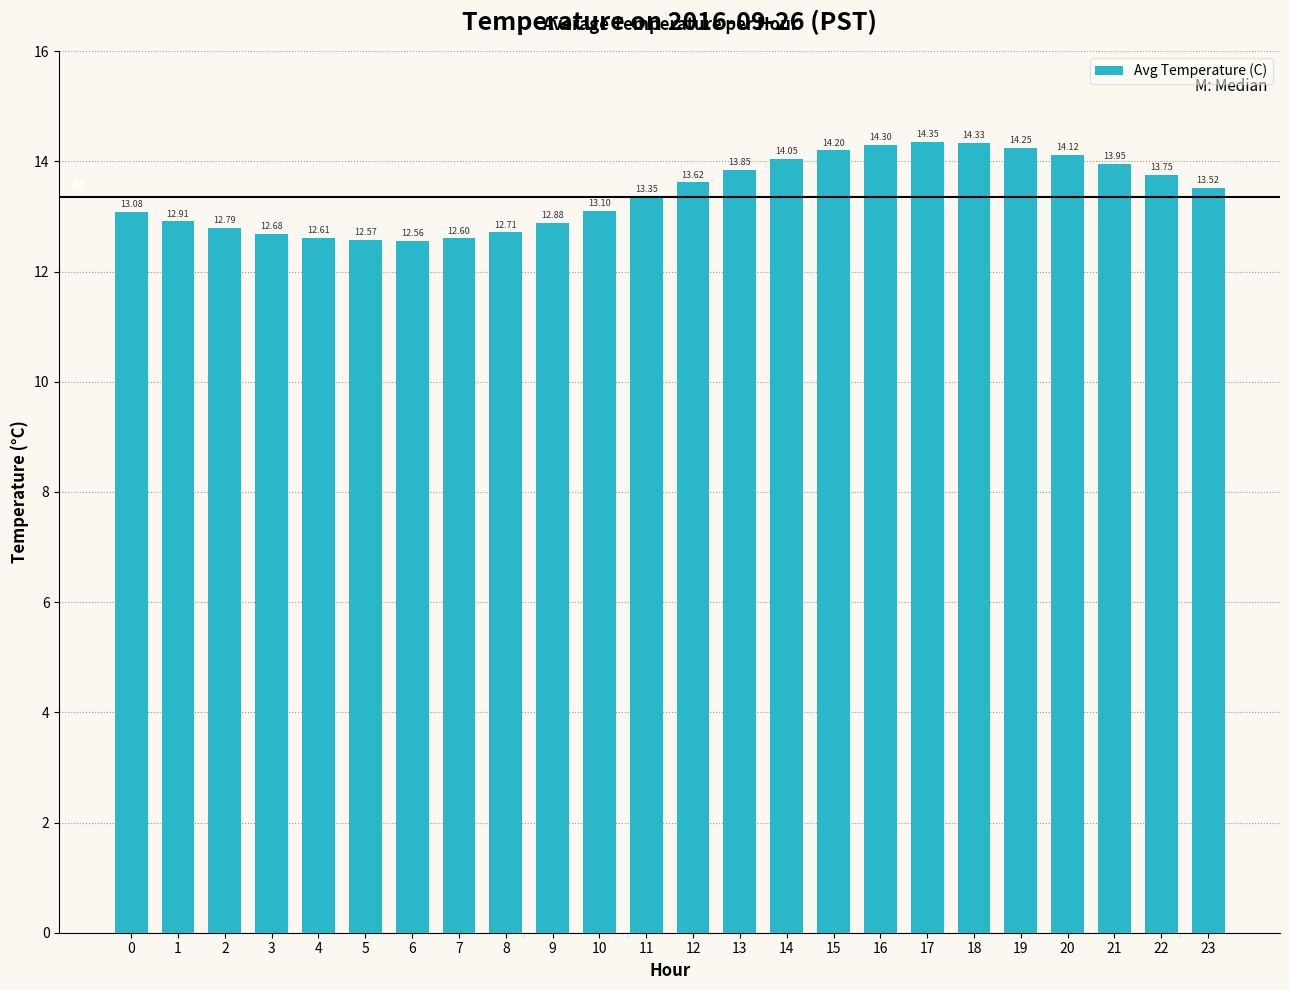

What is the average value?

13.4